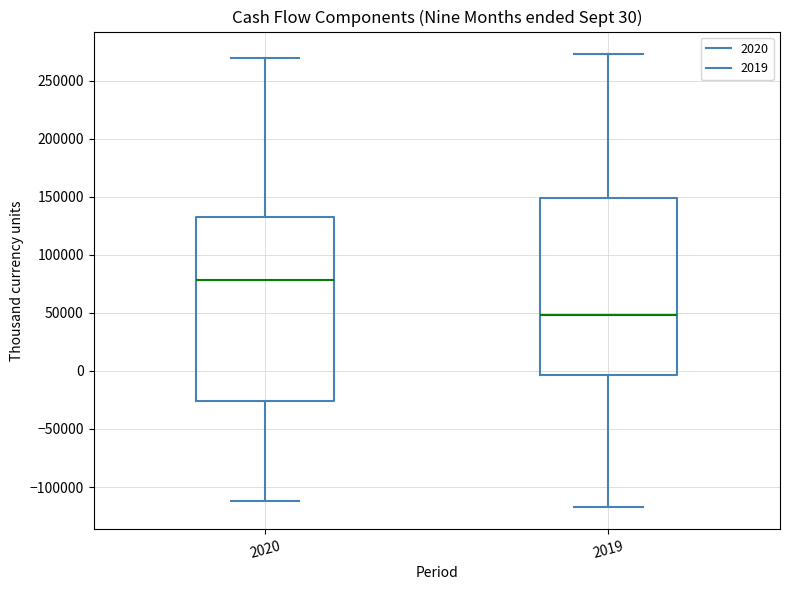

Which box's median line is the highest?

2020